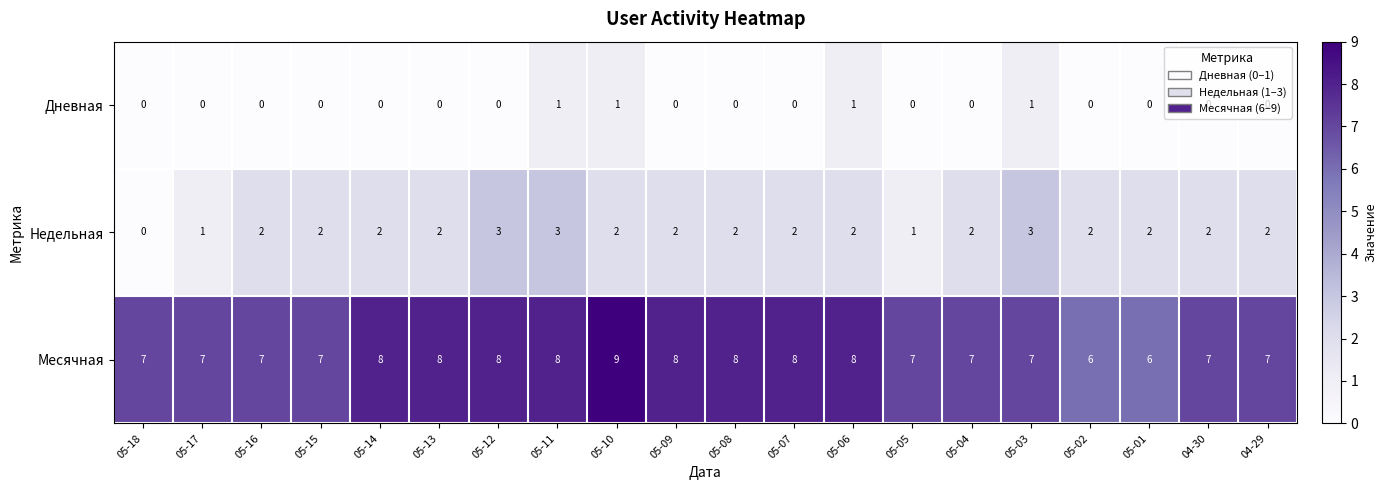

At which label does Недельная reach its minimum?

05-18